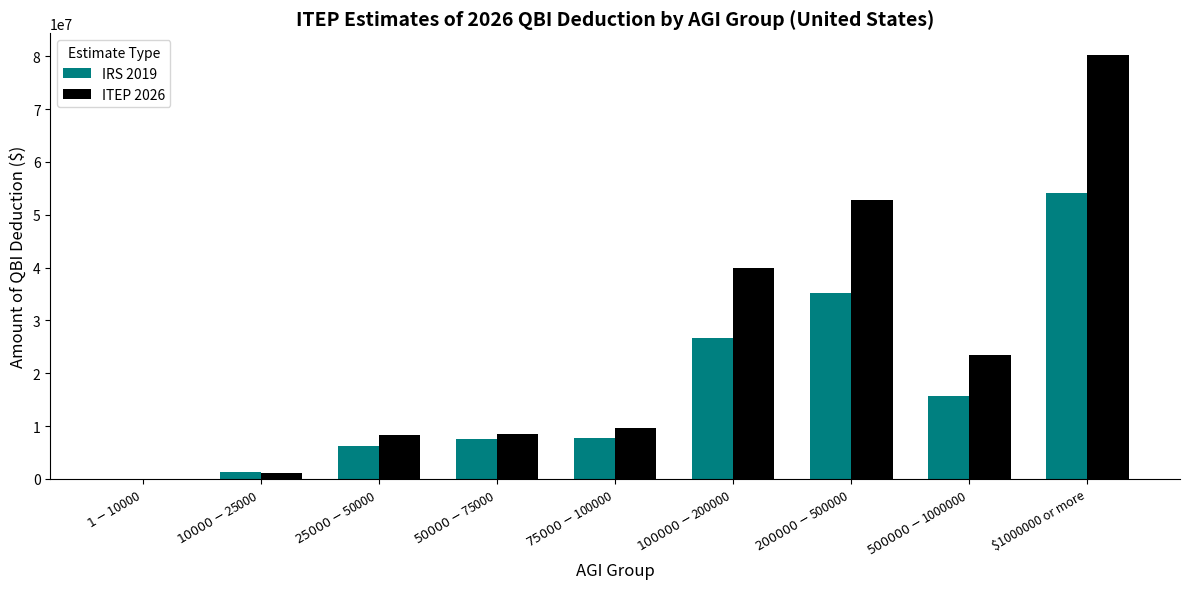

Which series has the largest range (max minus min)?

ITEP 2026